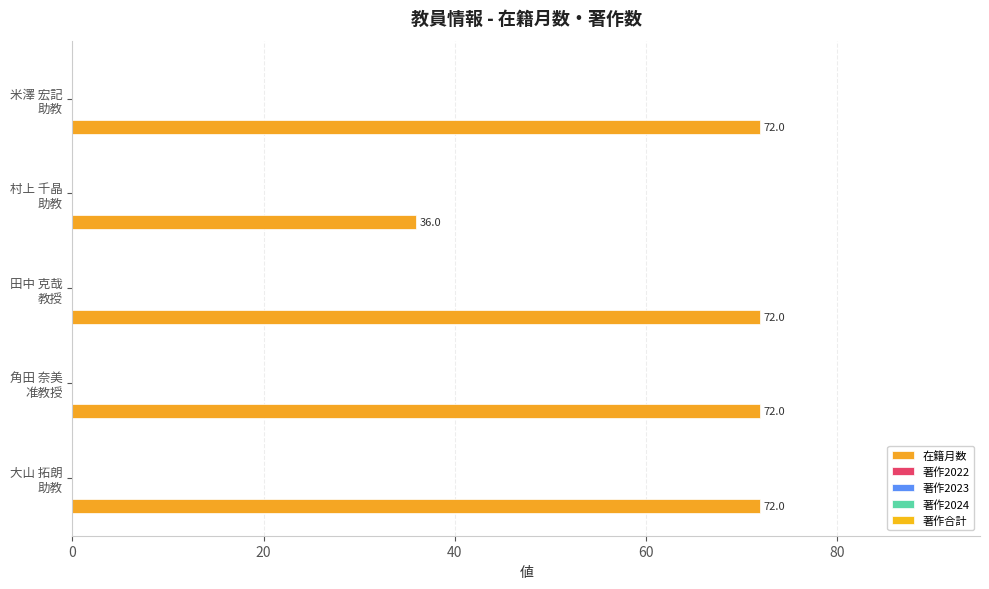

Does the chart contain any negative values?

No